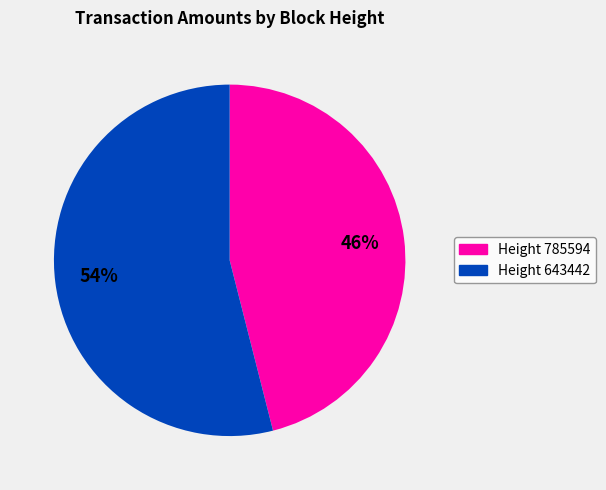

Which category has the smallest portion of the pie?

Height 785594